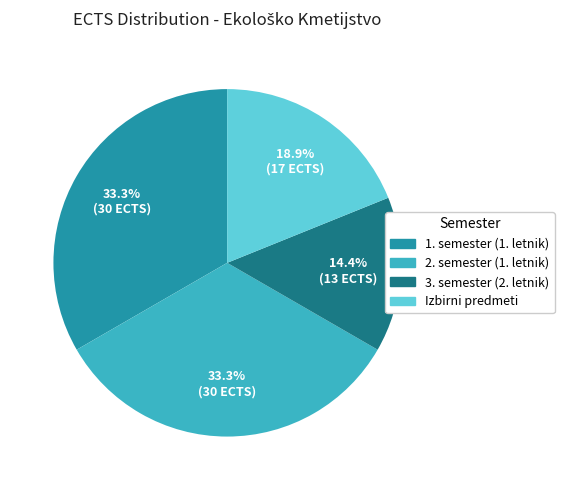

Count the number of slices in the pie.

4